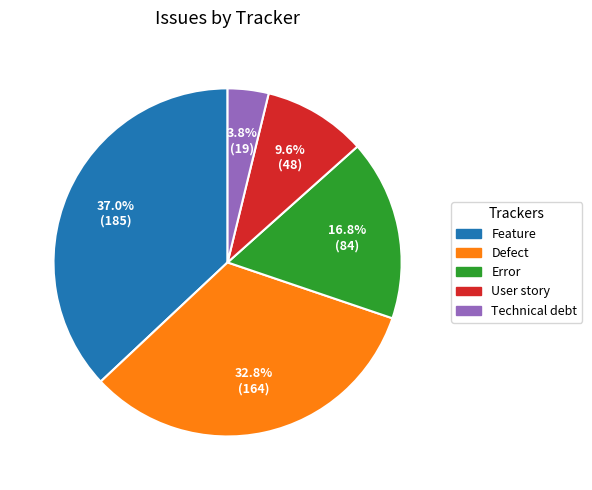

Which slice is the smallest?

Technical debt